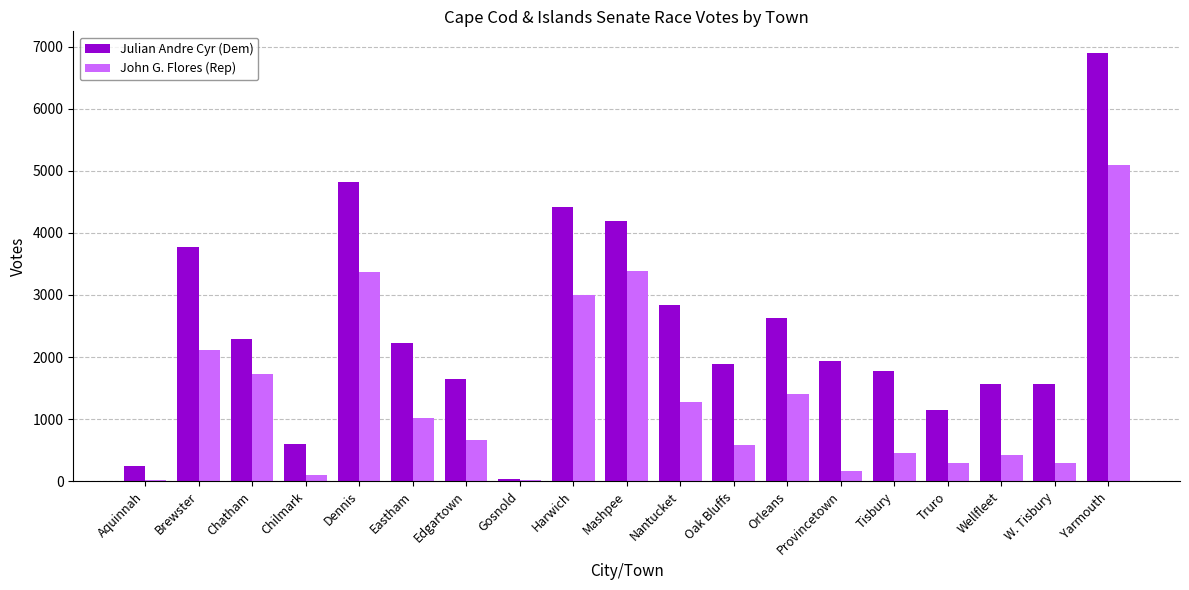

Is it true that John G. Flores (Rep) equals 2138 at Orleans?

False